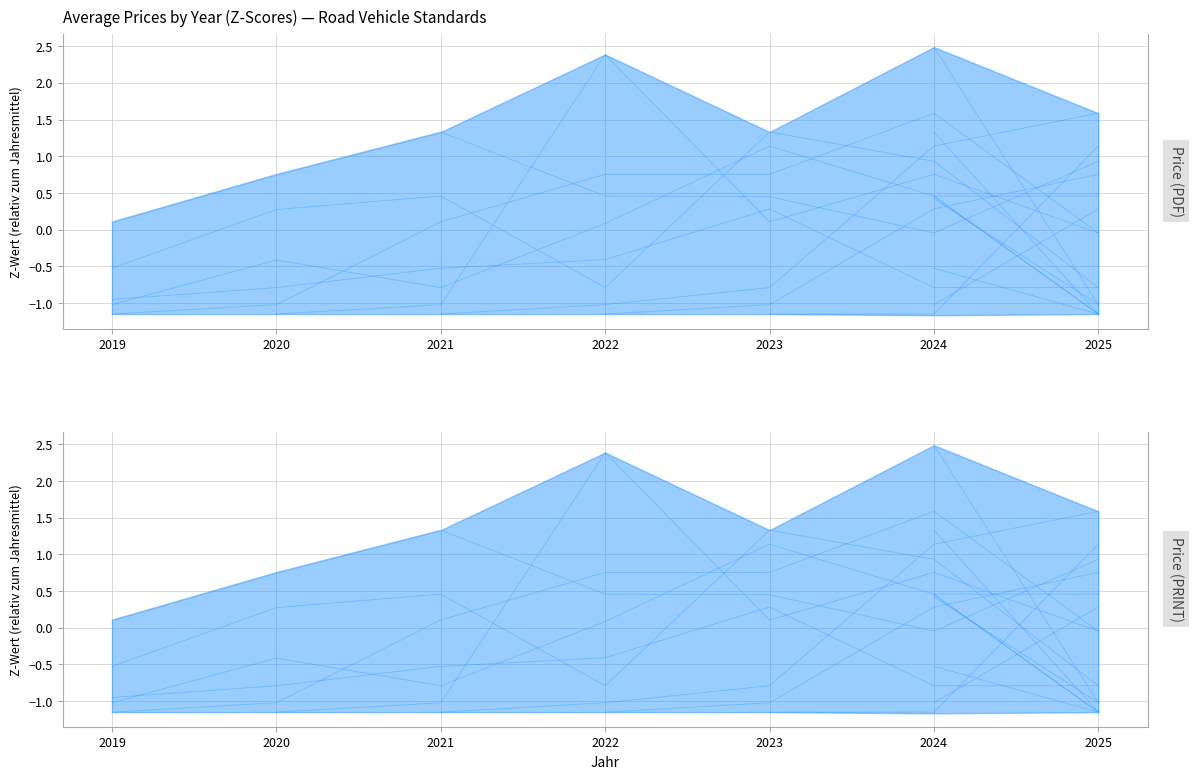

What are all the series names shown in the legend?

Price (PDF), Price (PRINT)